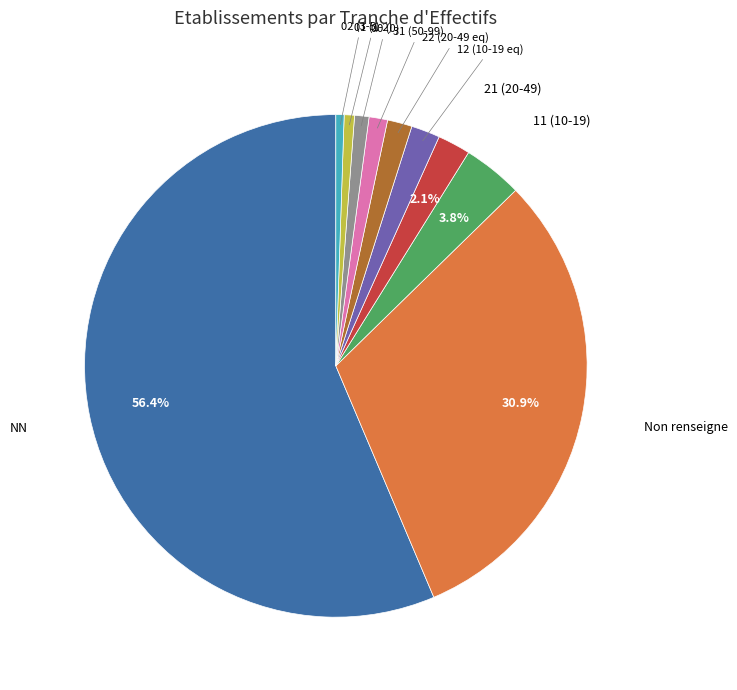

Which slice is the largest?

NN